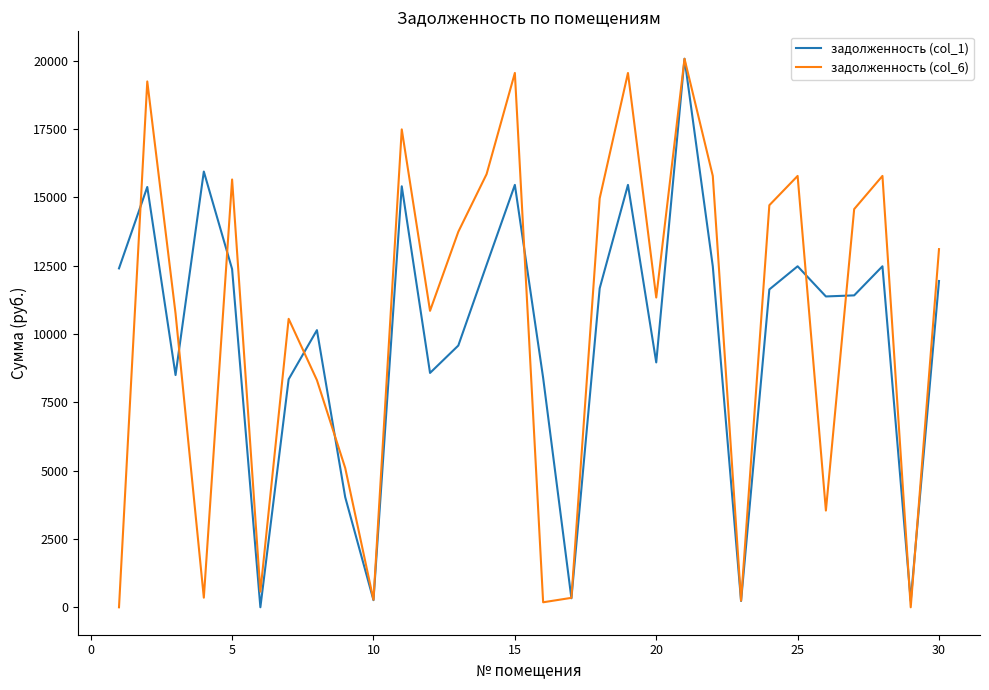

True or false: задолженность (col_1) and задолженность (col_6) cross at least once.

True